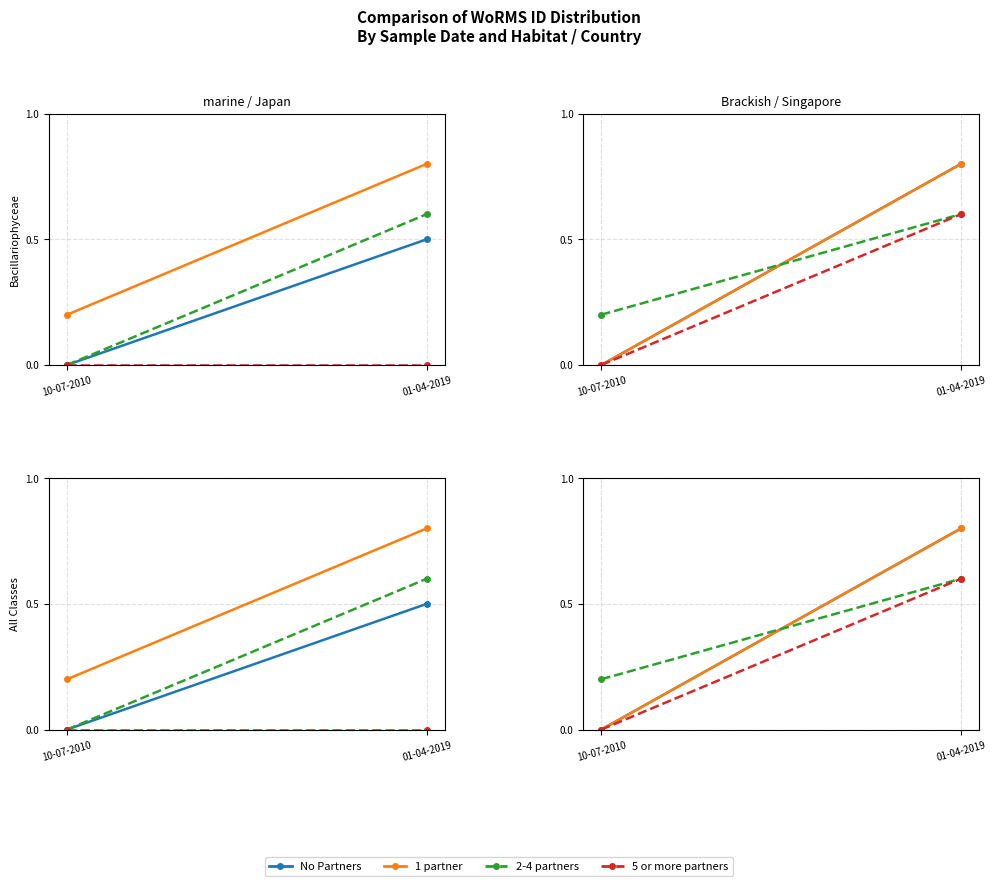

Which series has the widest spread of values?

No Partners